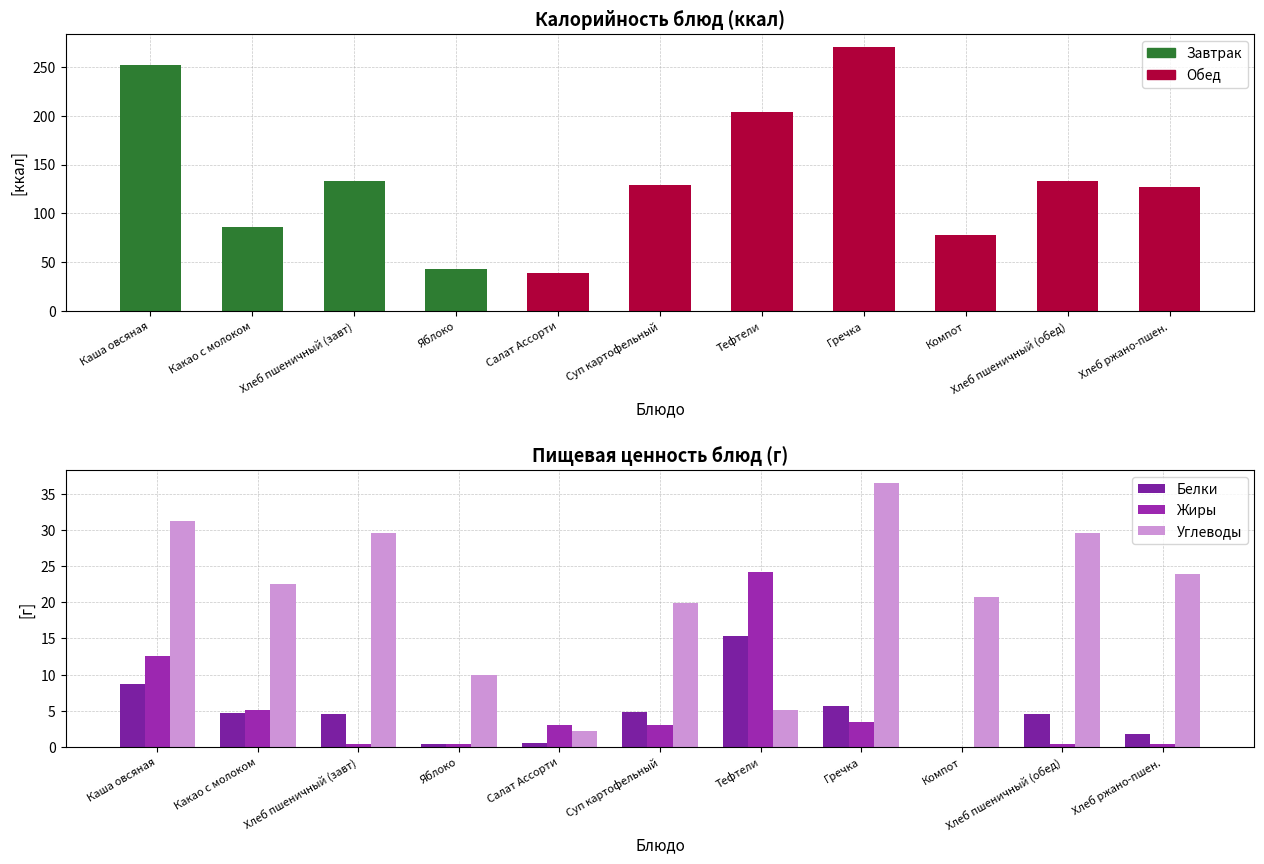

What is the spread (max minus min) of values at Компот?

20.7